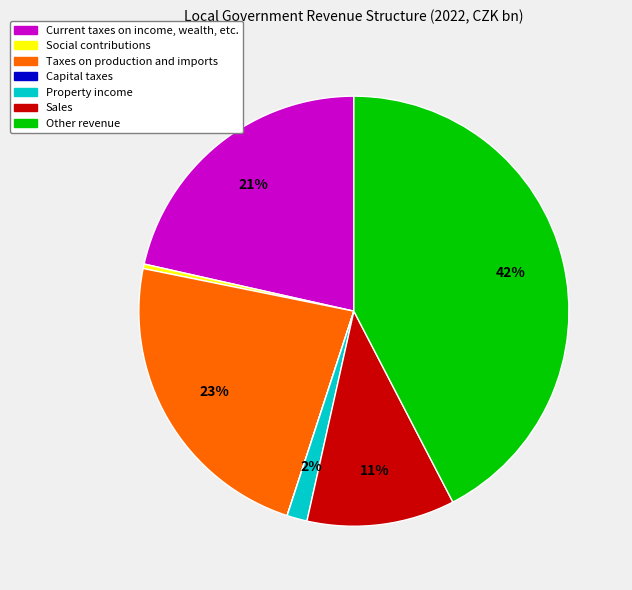

Do Sales and Current taxes on income, wealth, etc. together represent more than half of the pie?

No